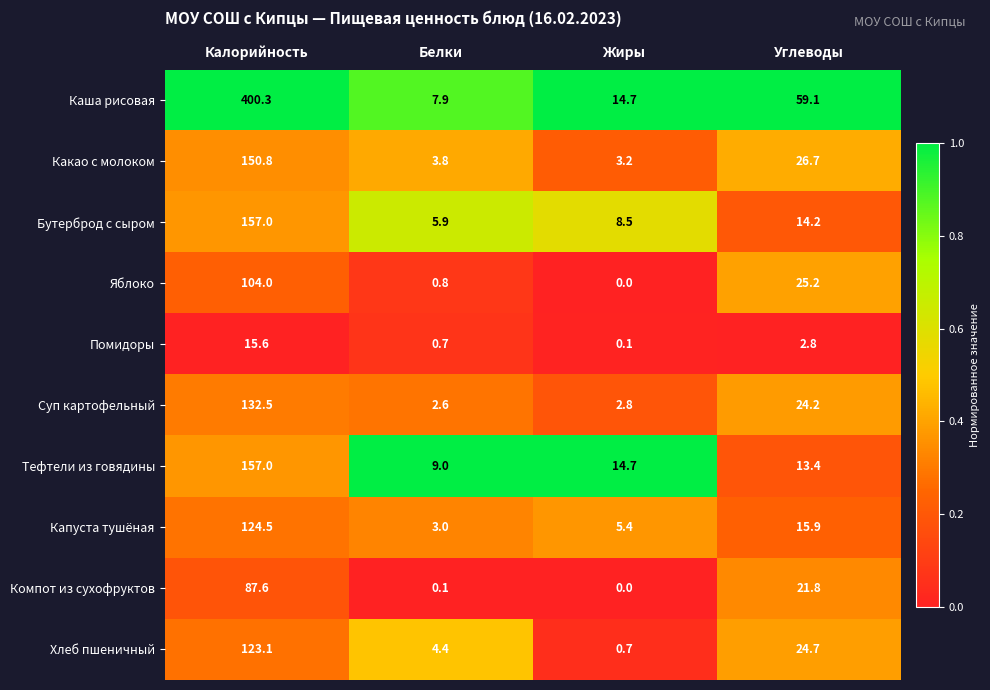

Is it true that Хлеб пшеничный equals 24.7 at Углеводы?

True